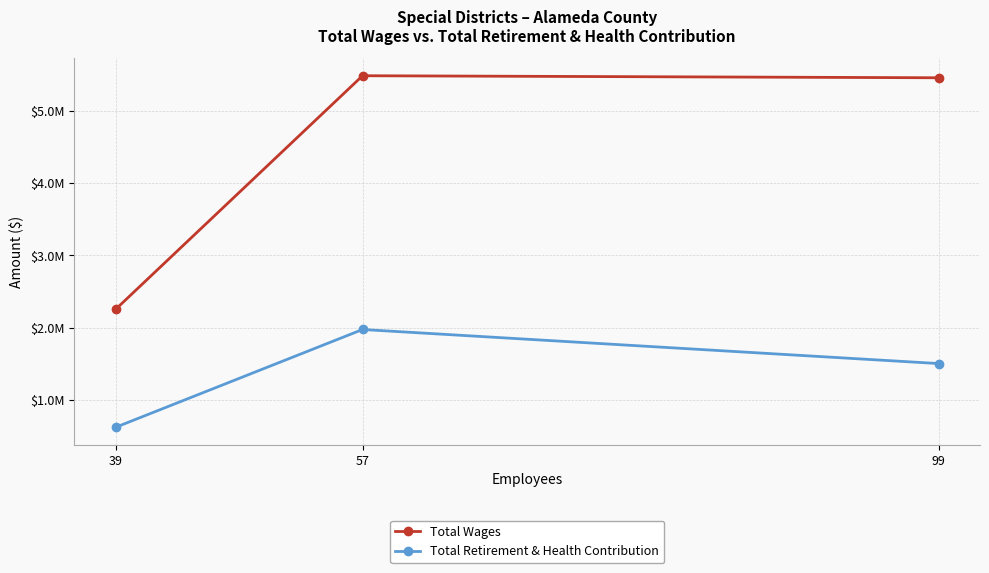

Is this an area chart (filled region under the line)?

No